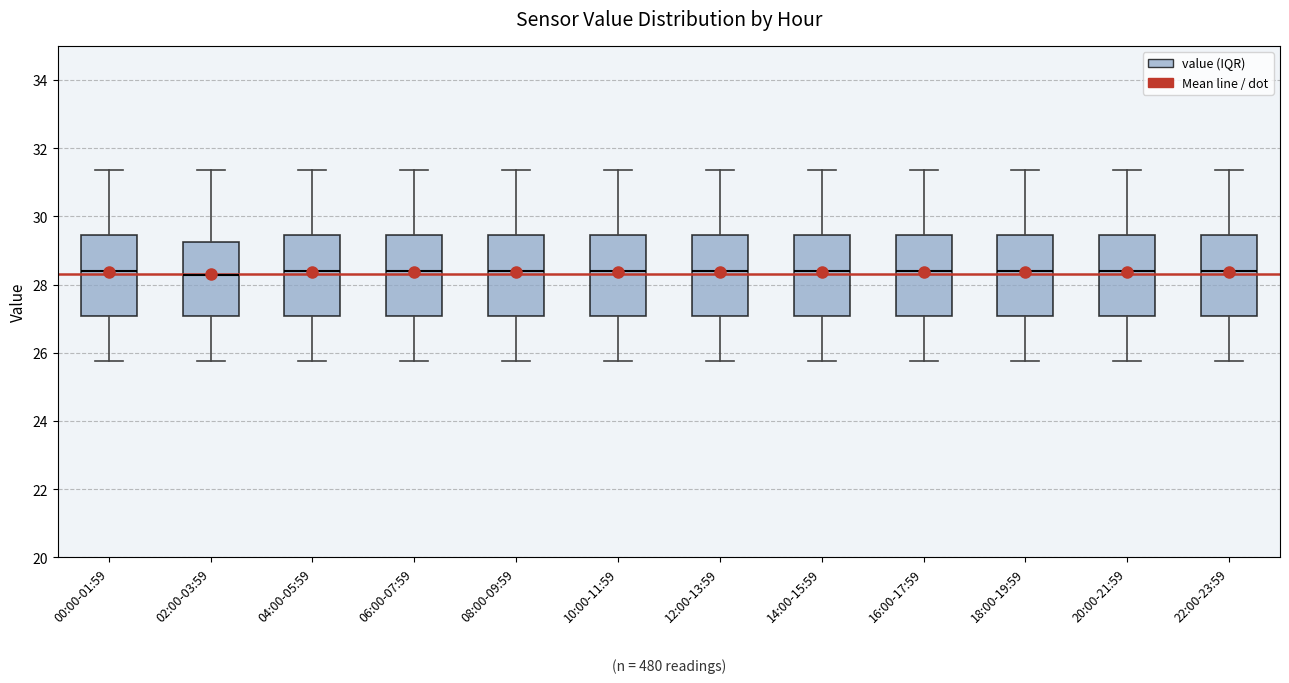

Where is the lower edge of the box for 12:00-13:59 on the y-axis? The values are not printed on the chart, so give them approximately, as read against the axis.

27.0